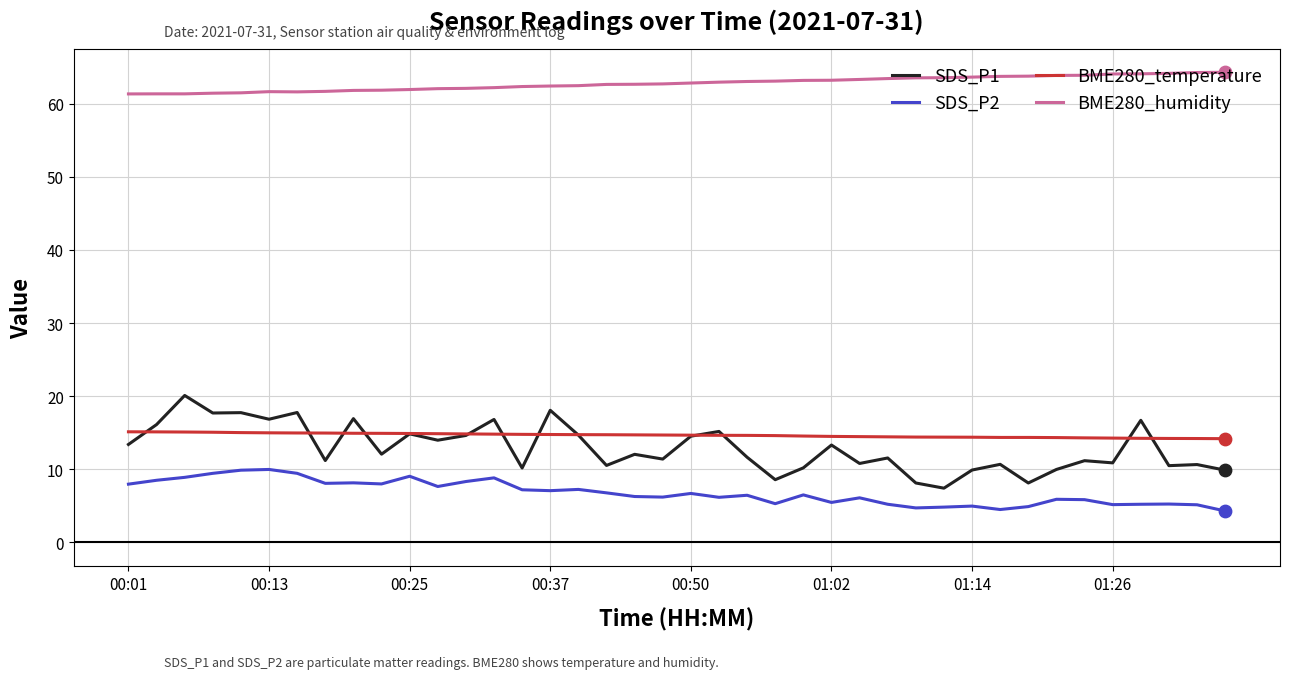

What are all the series names shown in the legend?

SDS_P1, SDS_P2, BME280_temperature, BME280_humidity